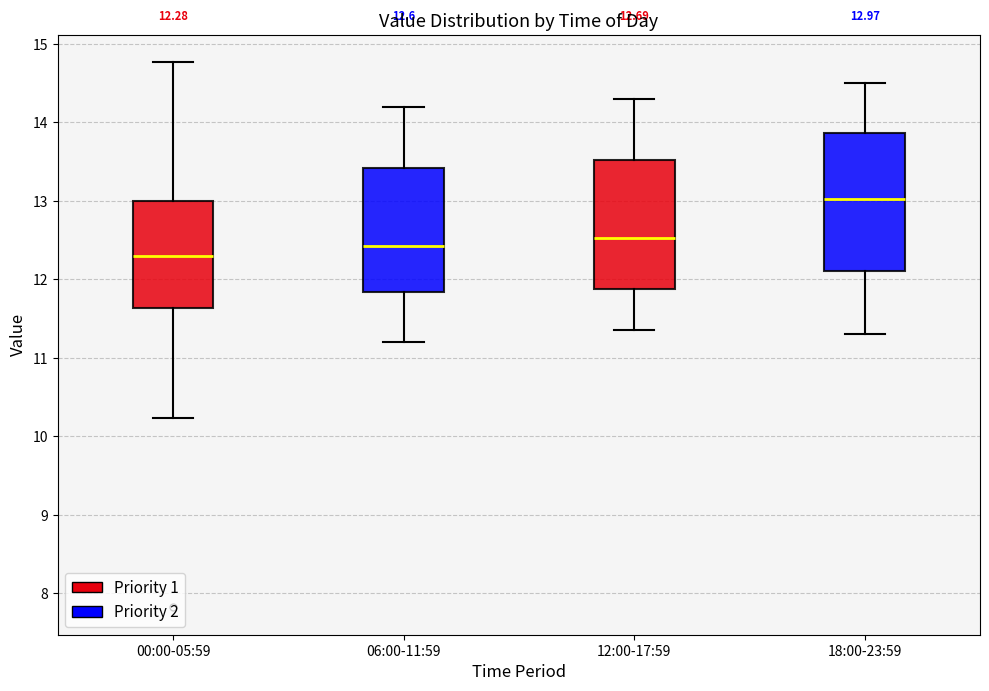

Which box is the tallest, from its lower edge to its upper edge?

18:00-23:59